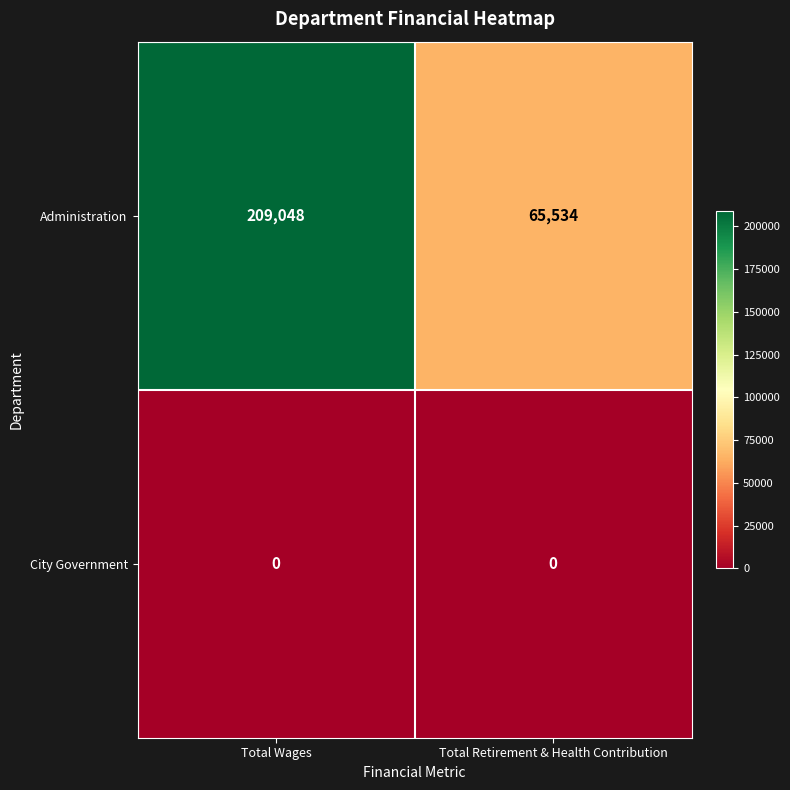

True or false: Administration has a value of 88475 at Total Wages.

False